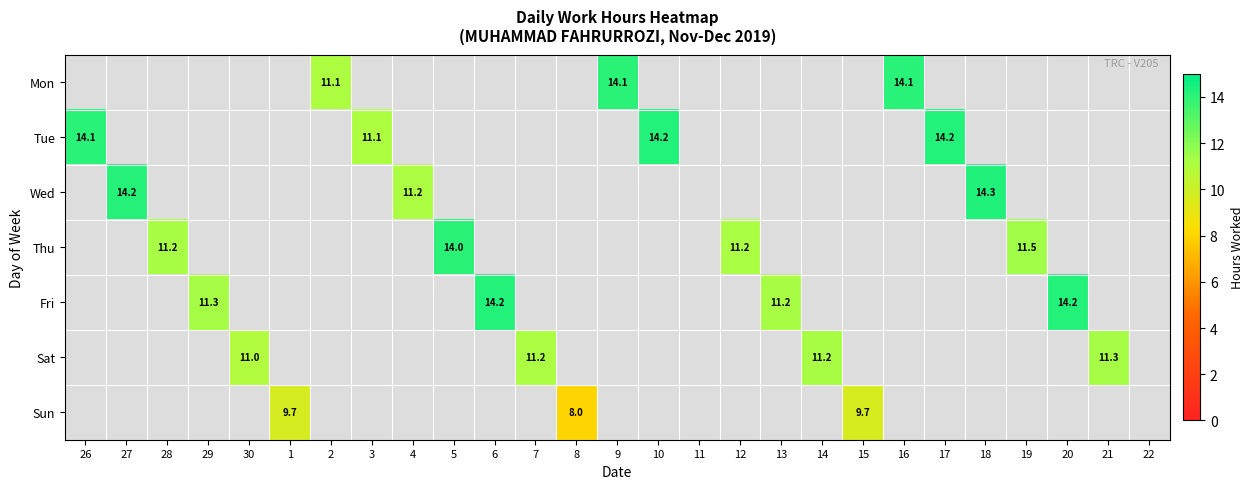

At 21, list the series in order from smallest to largest.

Mon, Tue, Wed, Thu, Fri, Sat, Sun